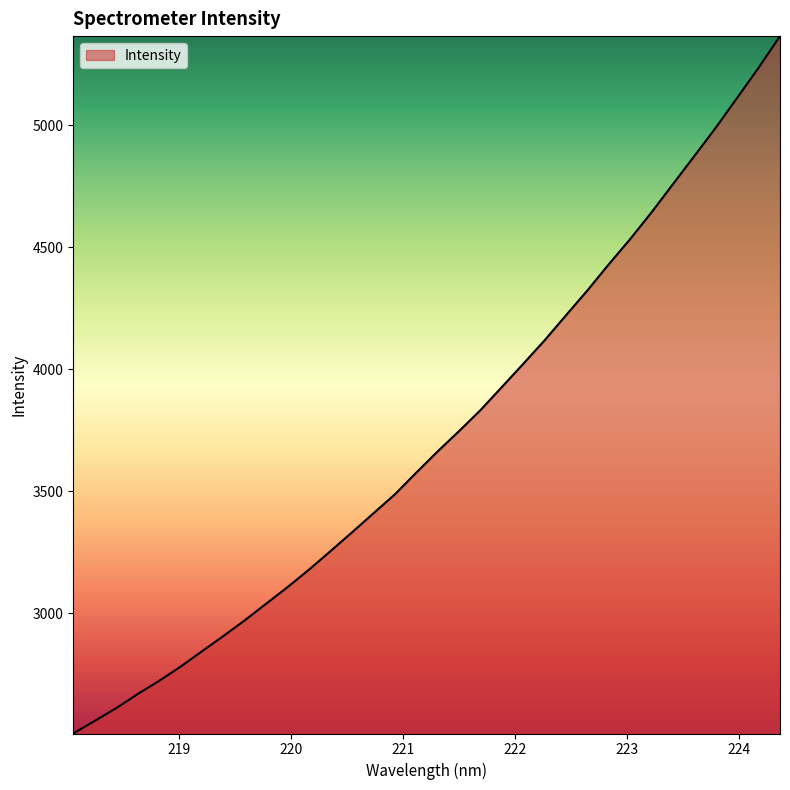

What is the minimum value shown in the chart?

2506.5